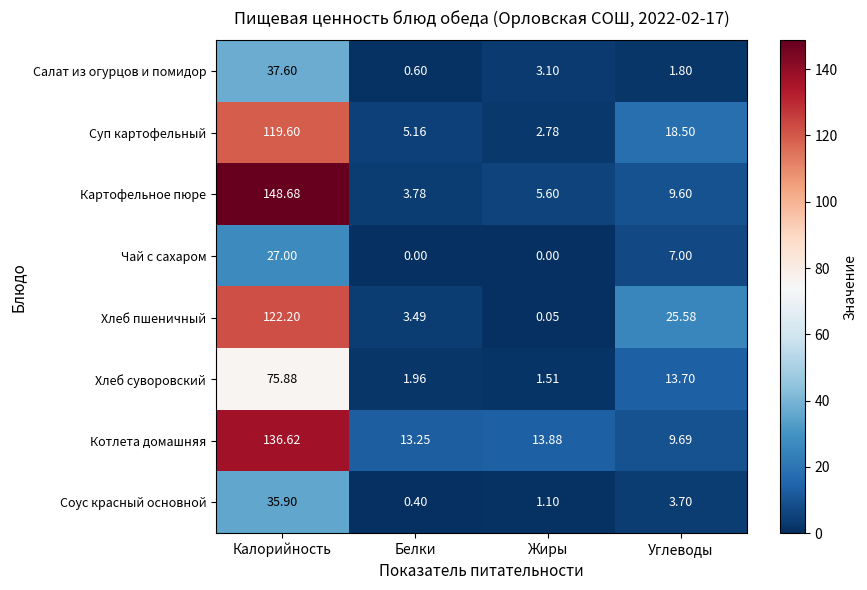

Which category has the highest value across all series?

Калорийность